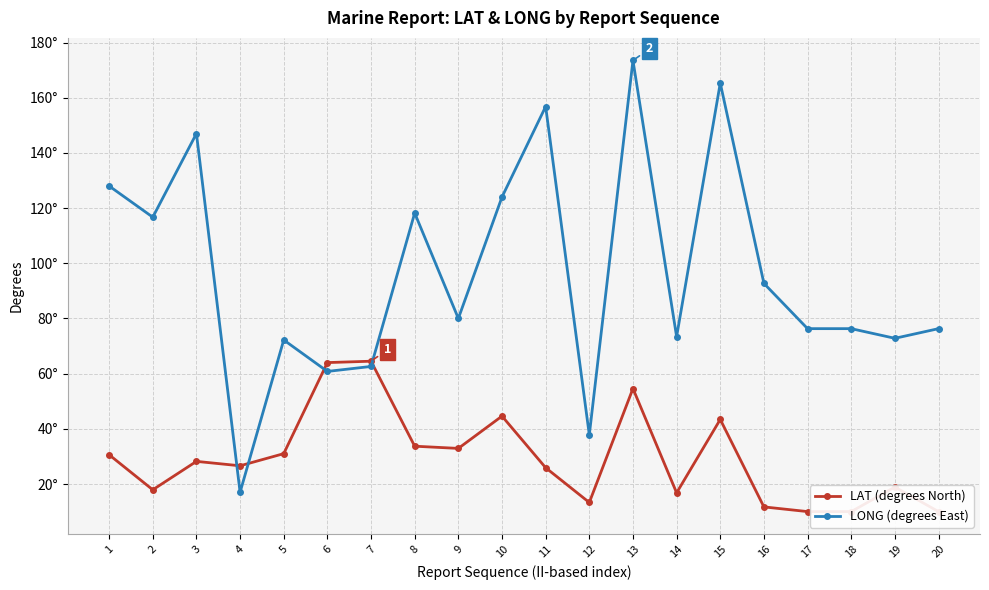

At how many categories does at least one series exceed 63?

18